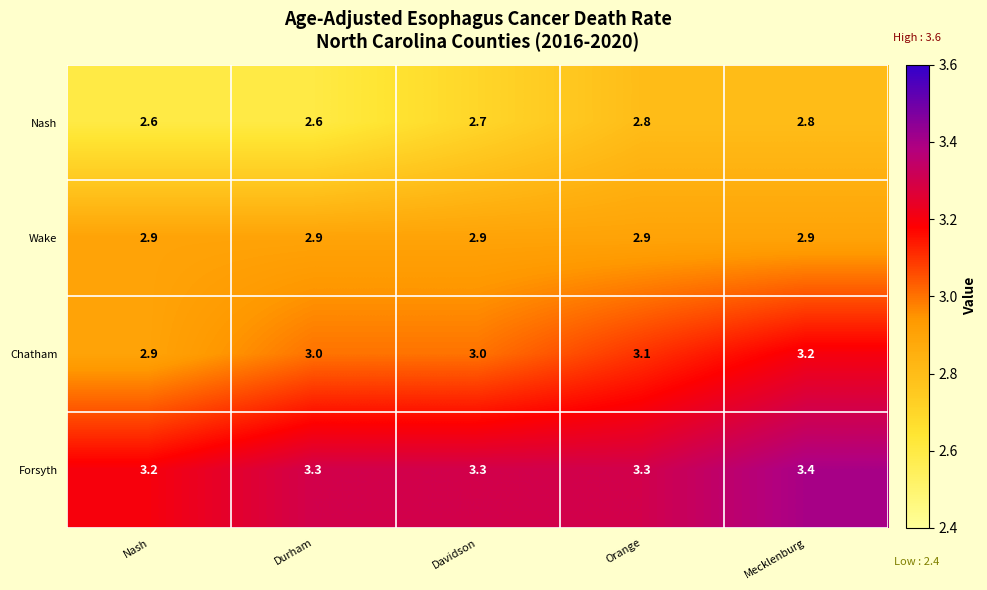

What is the total value across all series at Orange?

12.1